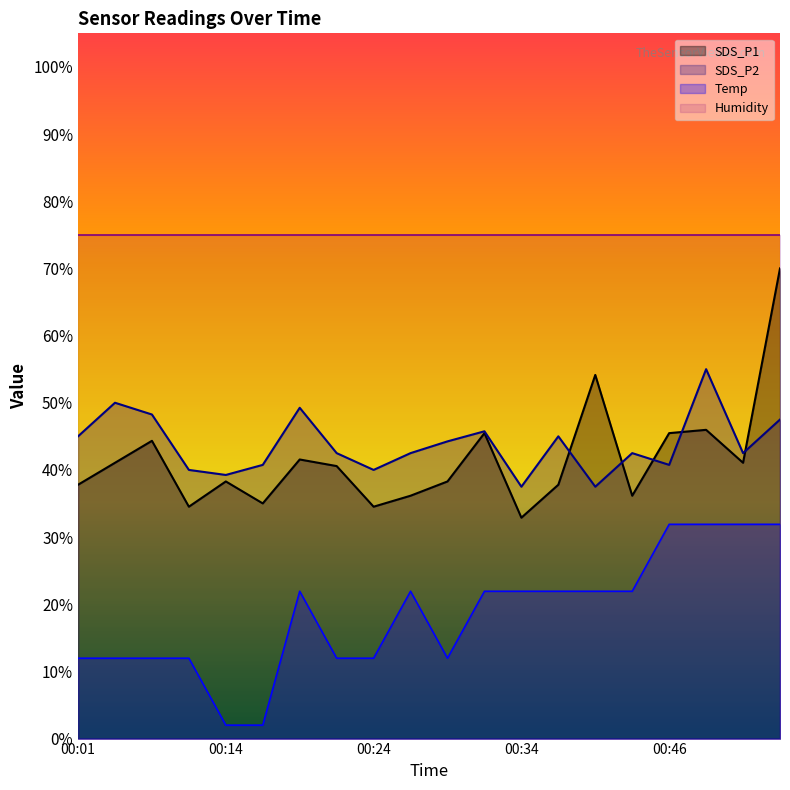

Is it true that Temp equals 21.9 at 00:19?

True